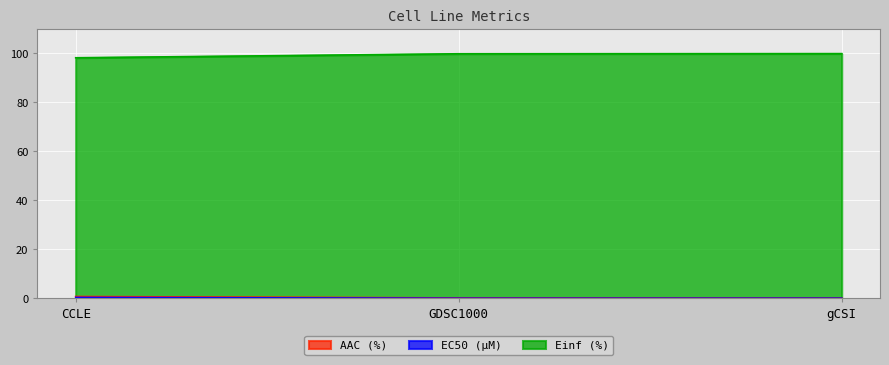

Which series has the widest spread of values?

Einf (%)